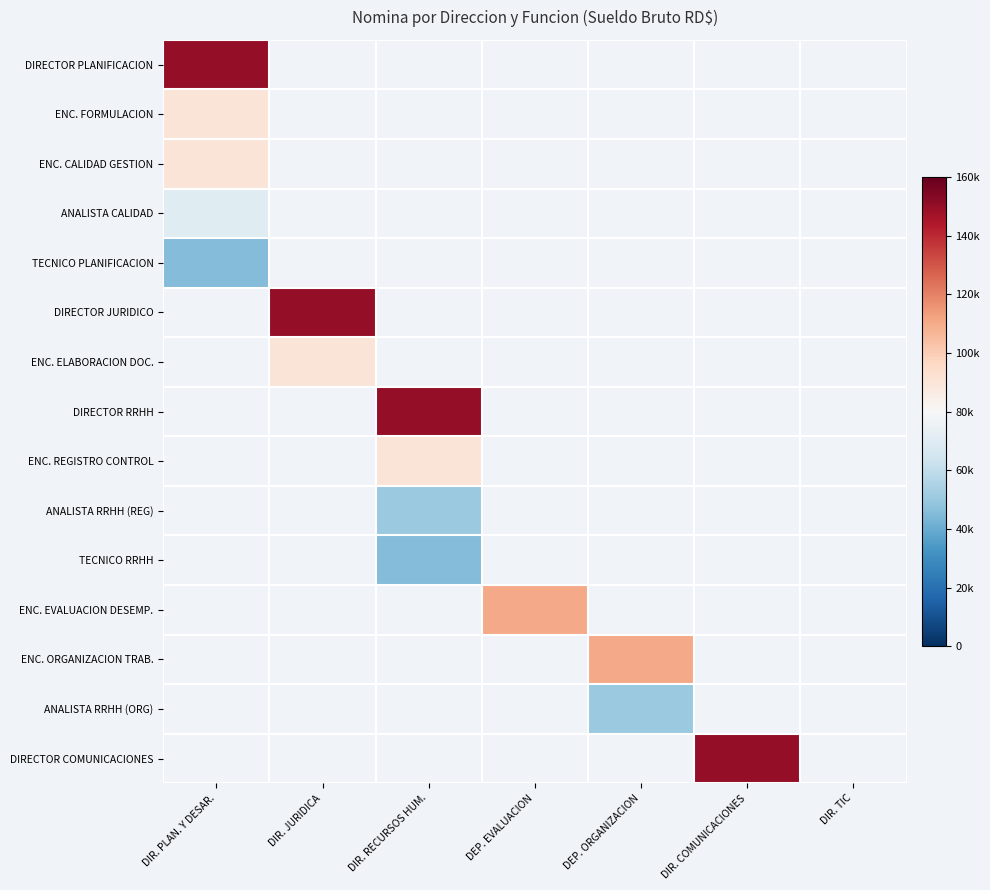

Rank the series at DIR. PLAN. Y DESAR. from lowest to highest value.

TECNICO PLANIFICACION, DIRECTOR JURIDICO, ENC. ELABORACION DOC., DIRECTOR RRHH, ENC. REGISTRO CONTROL, ANALISTA RRHH (REG), TECNICO RRHH, ENC. EVALUACION DESEMP., ENC. ORGANIZACION TRAB., ANALISTA RRHH (ORG), DIRECTOR COMUNICACIONES, ANALISTA CALIDAD, ENC. FORMULACION, ENC. CALIDAD GESTION, DIRECTOR PLANIFICACION